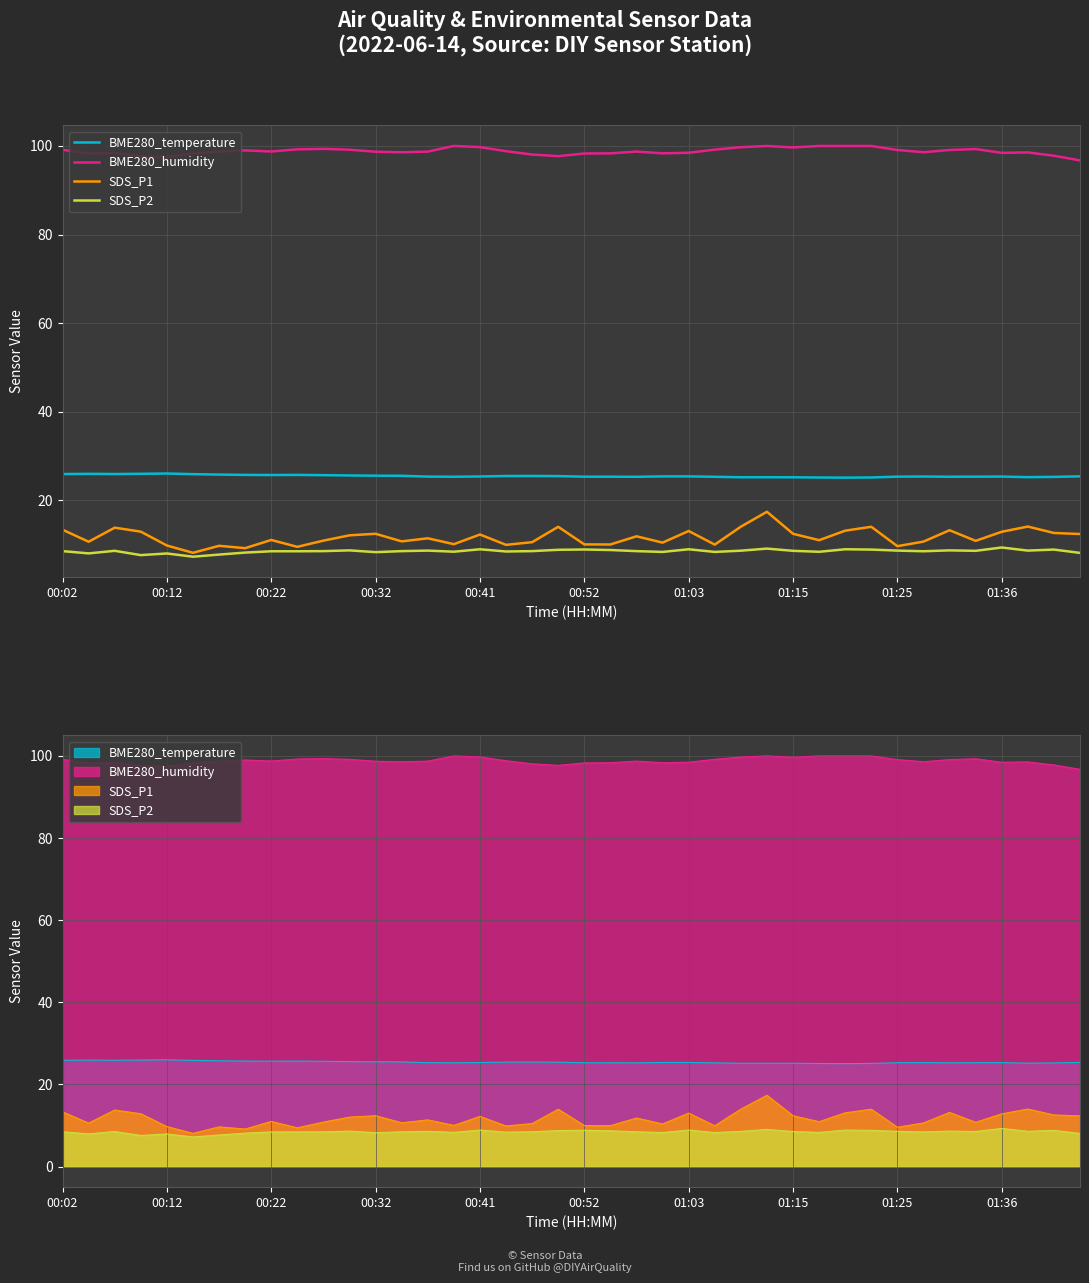

Is it true that BME280_humidity equals 96.7 at 39?

True